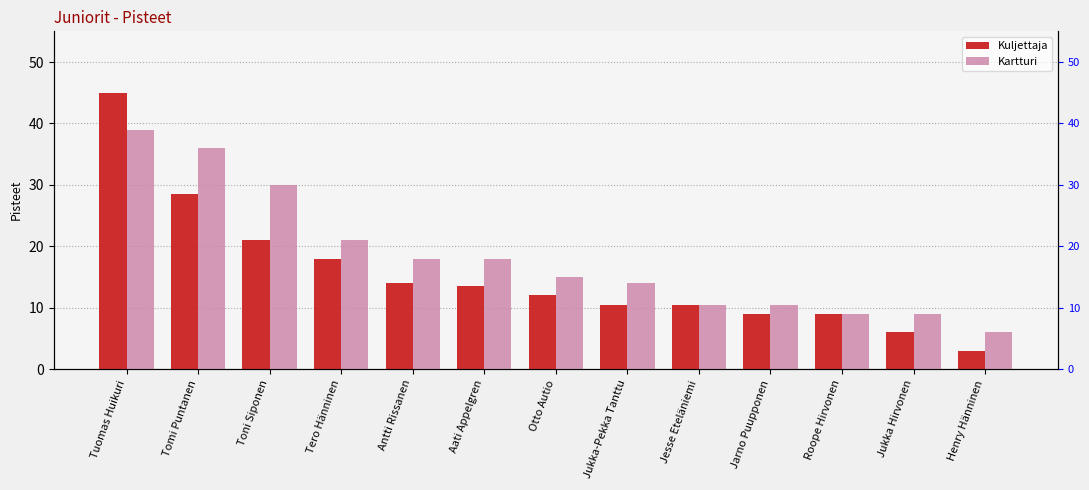

Which series has the largest total across all categories?

Kartturi